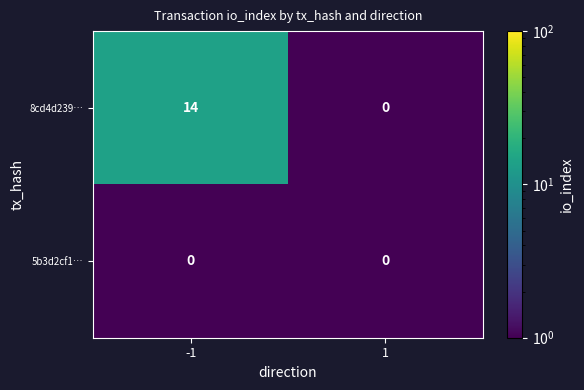

List the series in order of their overall mean, highest first.

8cd4d239…, 5b3d2cf1…